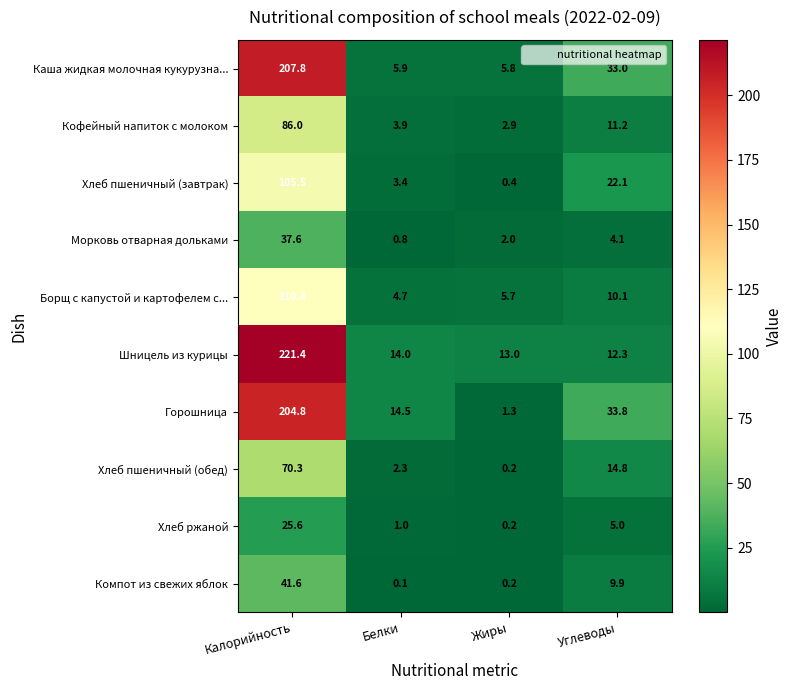

The Морковь отварная дольками series shows 0.4 at Белки. True or false?

False